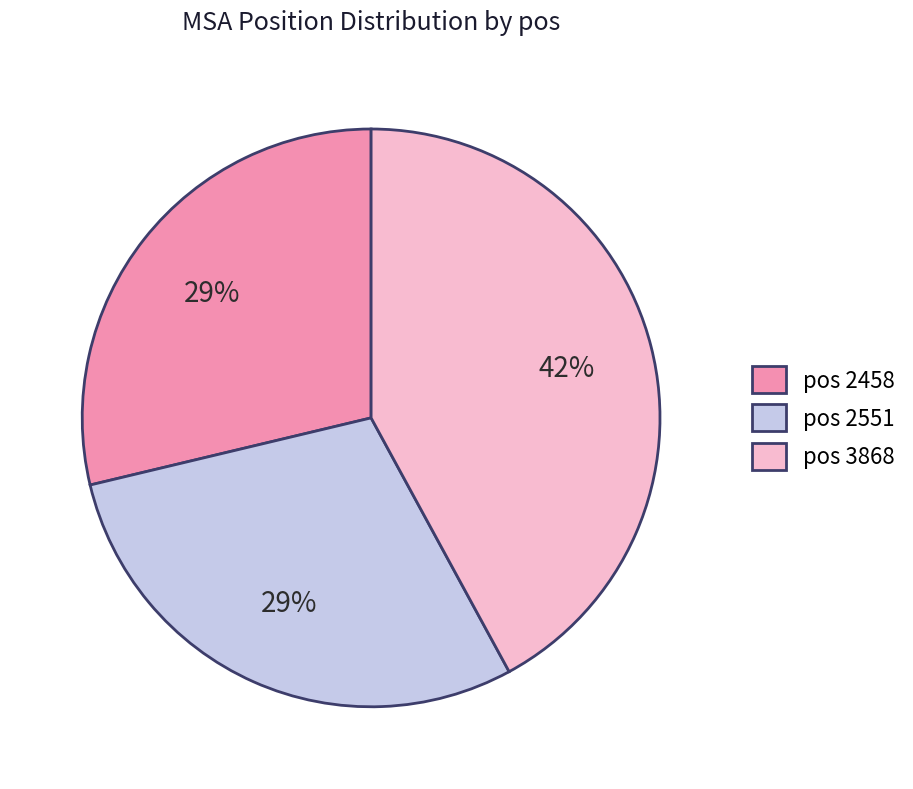

What is the largest slice in the pie chart?

pos 3868